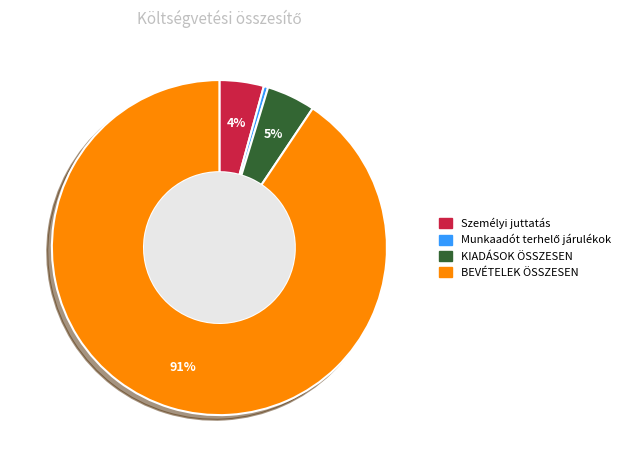

To the nearest percent, what portion does BEVÉTELEK ÖSSZESEN represent?

91%